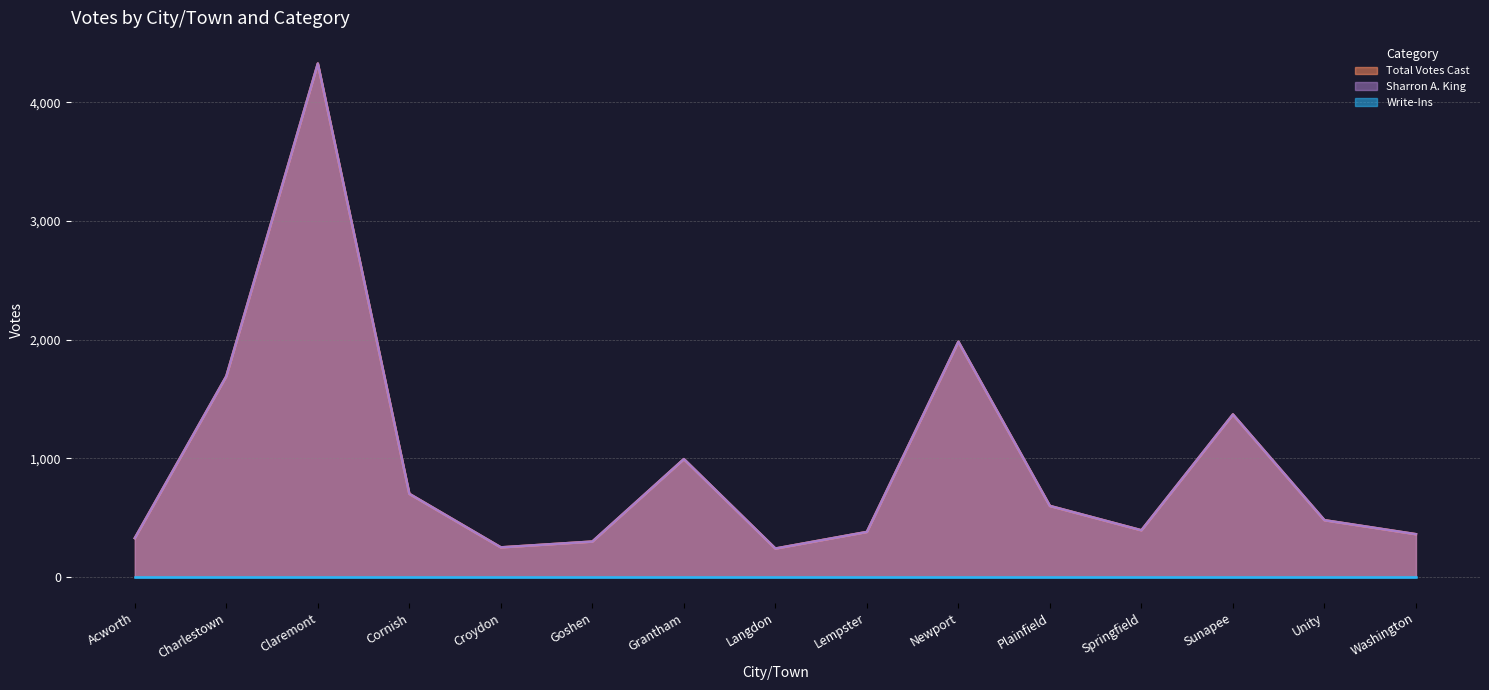

What is the value of the Sharron A. King point at the 5th from the left?

250